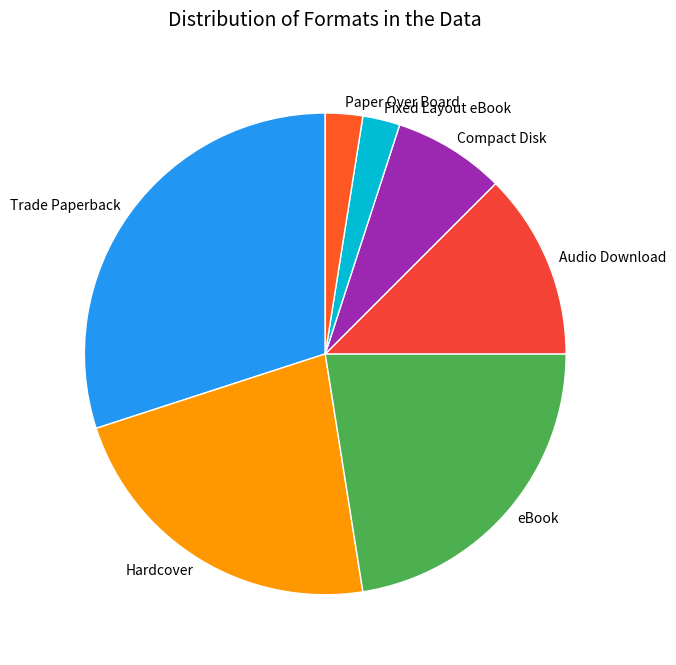

Is it true that Trade Paperback is 39% of the pie?

False